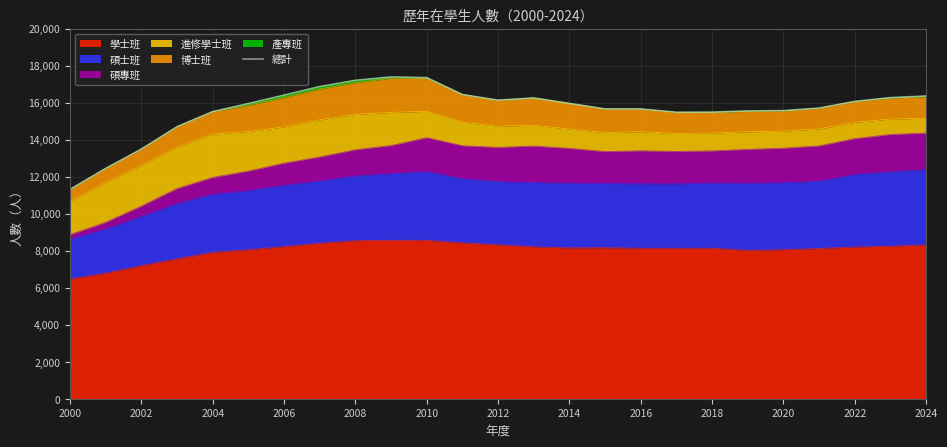

The 學士班 series shows 8127 at 2016. True or false?

True